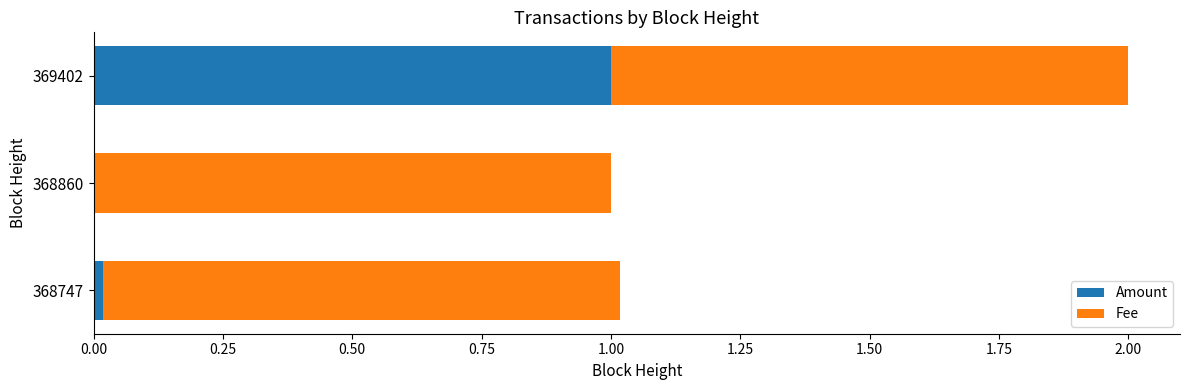

Which category has the highest value in the Amount series?

369402